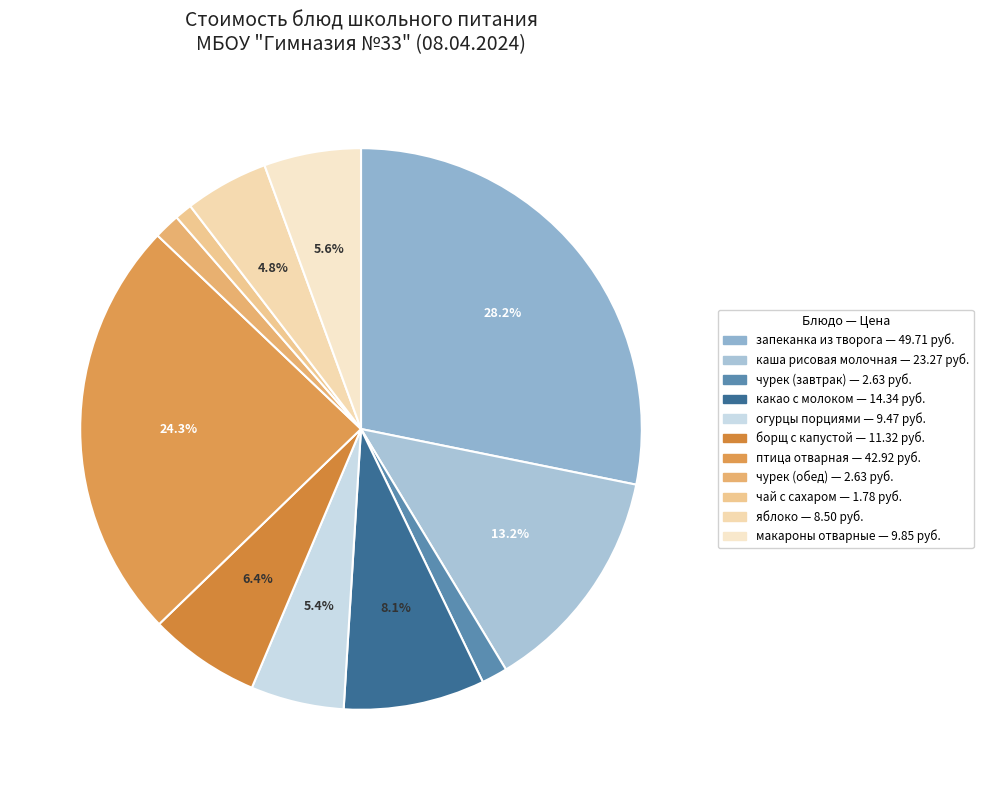

To the nearest percent, what percentage of the pie is чай с сахаром?

1%